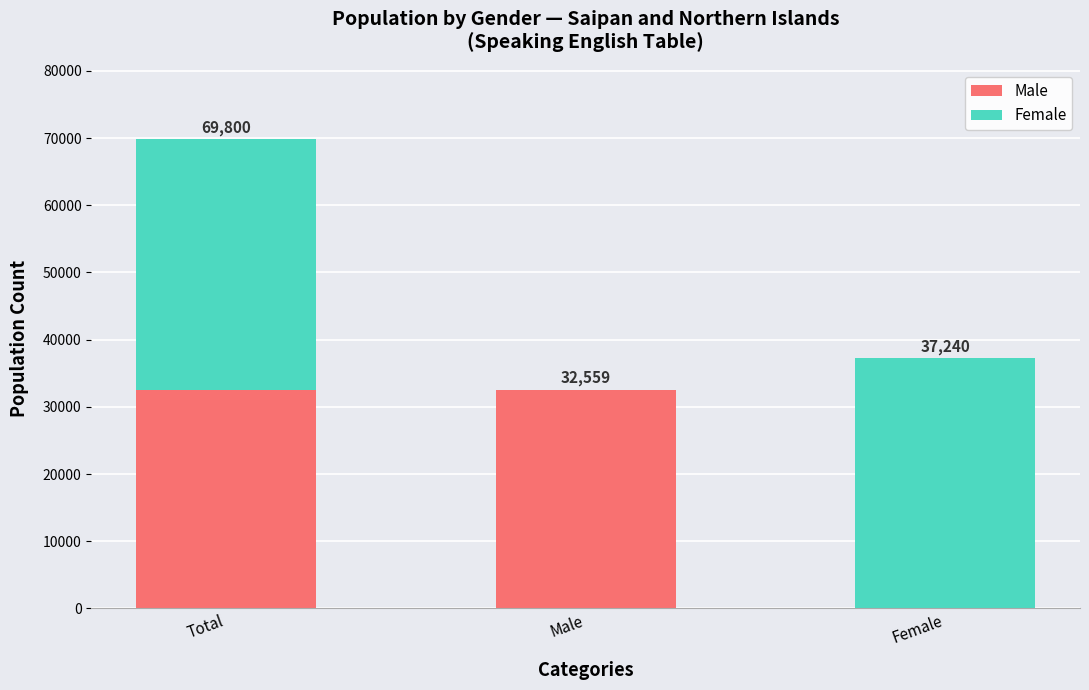

What is the total value across all series at Female?

37240